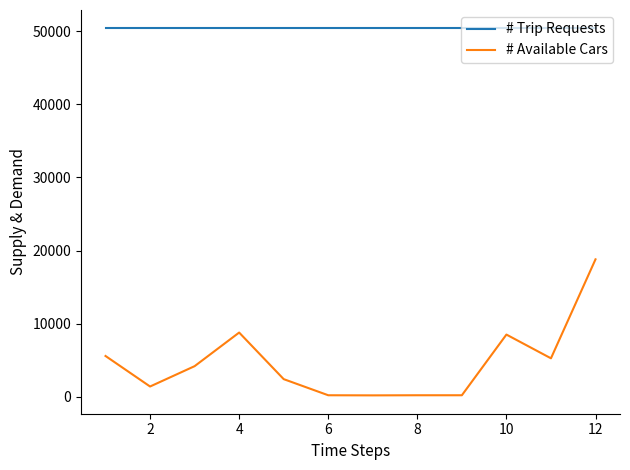

What is the maximum value shown in the chart?

50400.0